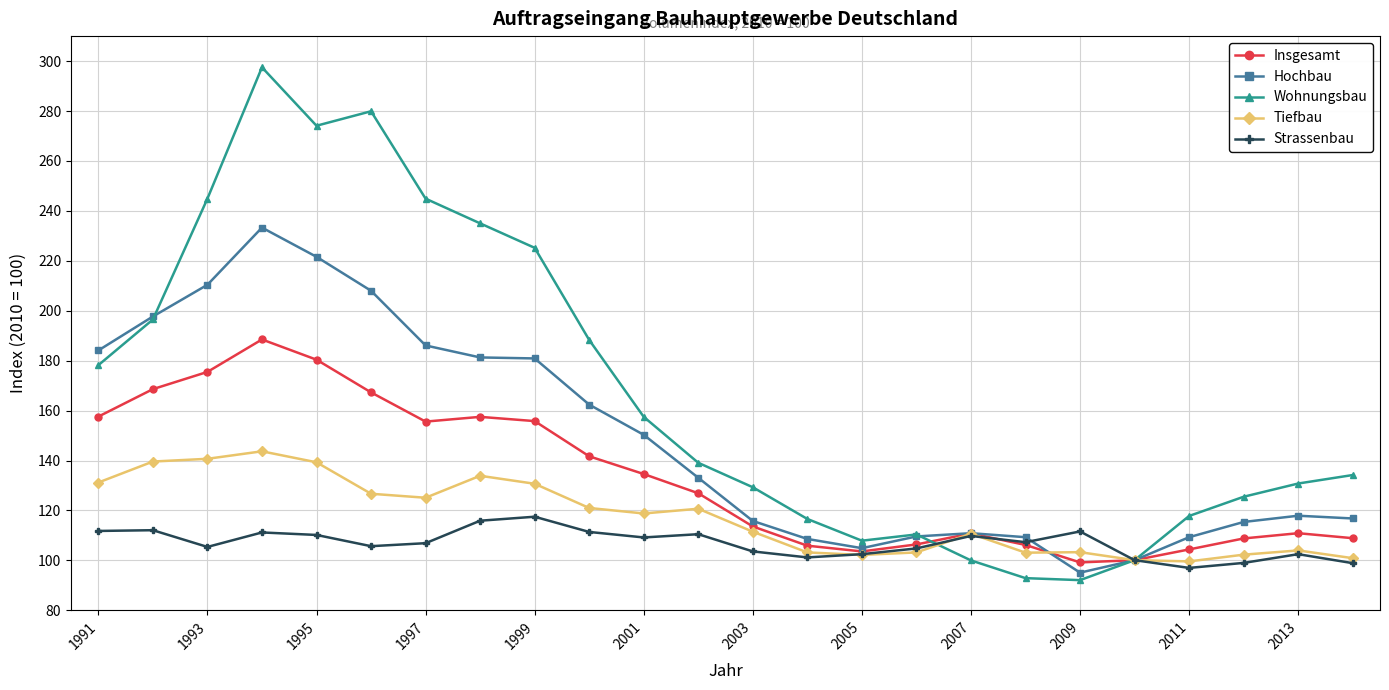

Which series has the largest range (max minus min)?

Wohnungsbau